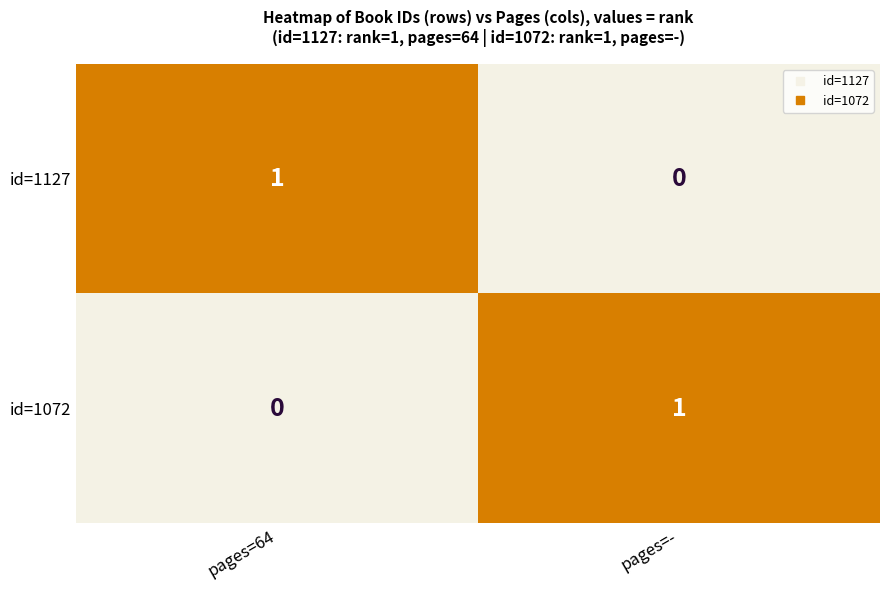

At which label is id=1127 closest to 0?

pages=-